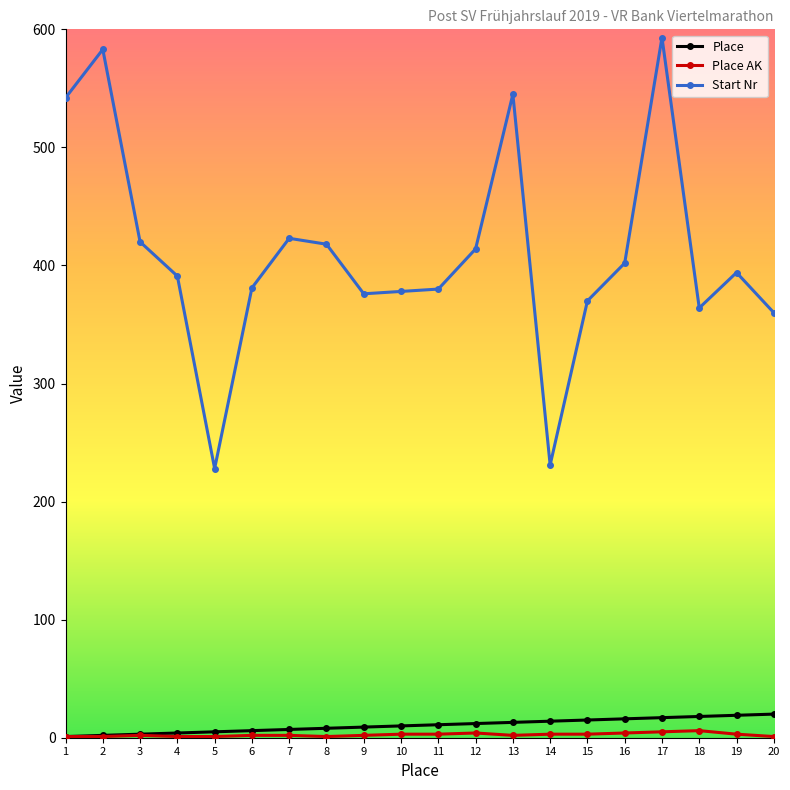

Between 3 and 18, which series saw the biggest shift?

Start Nr